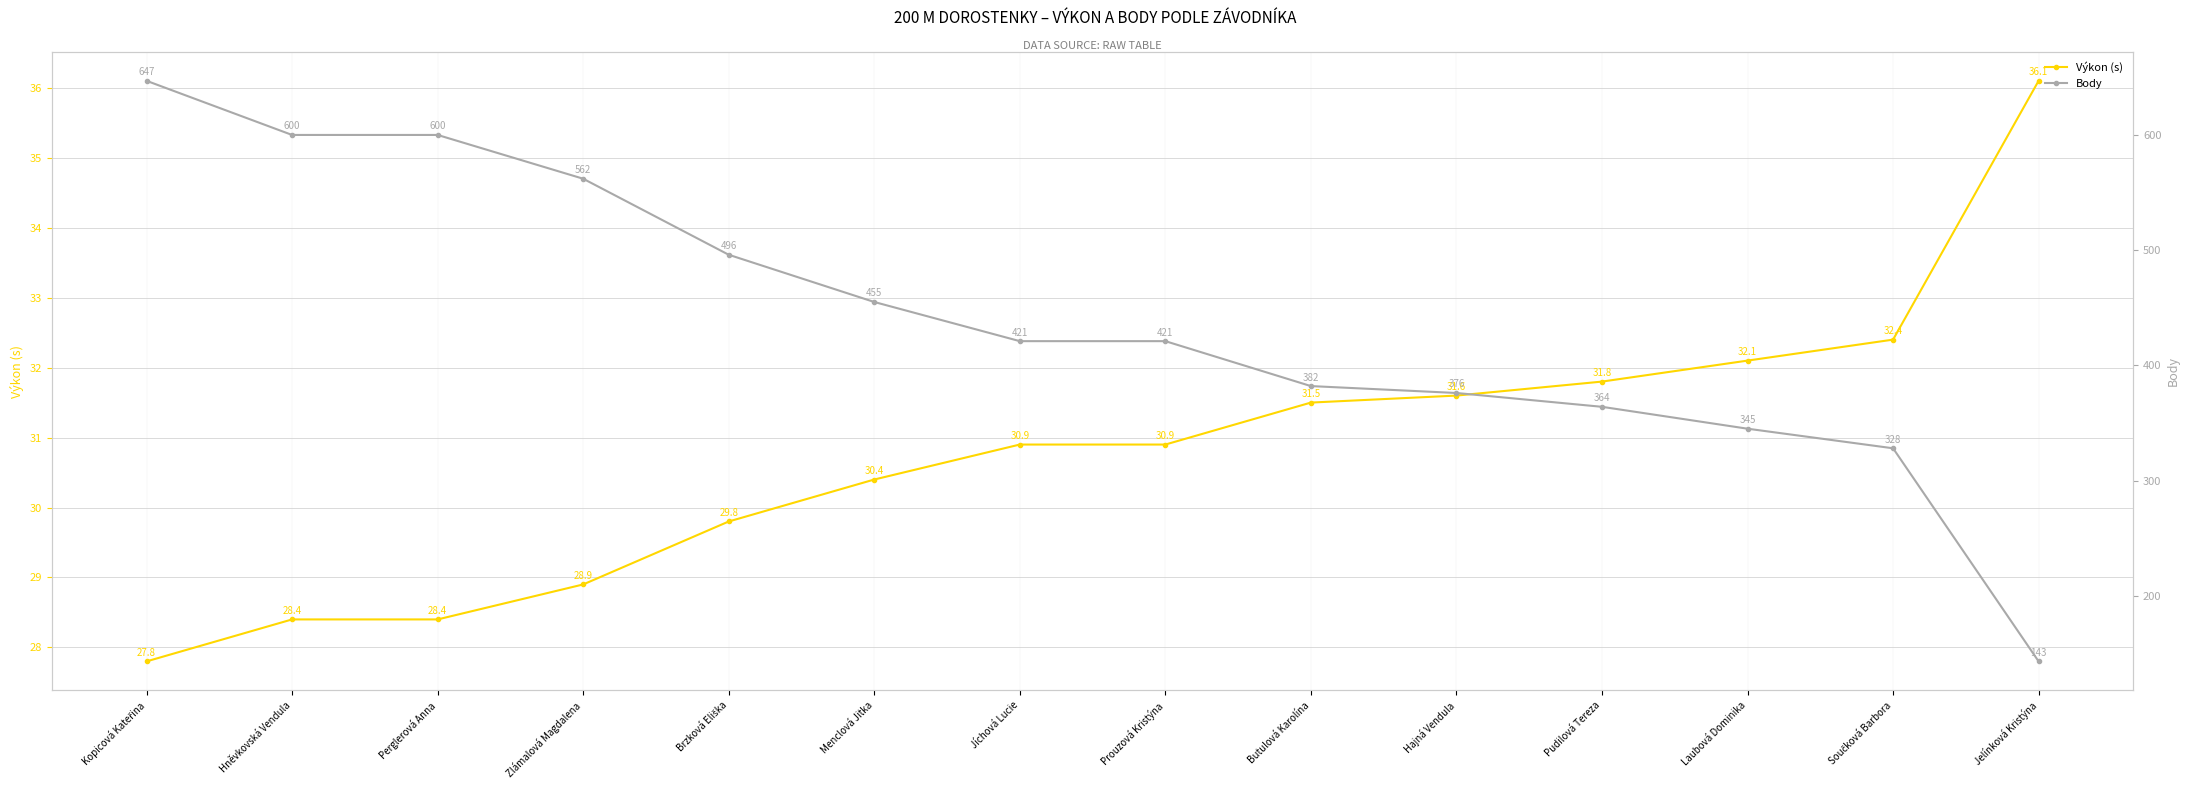

List the labels in order of Výkon (s) value, largest first.

Jelínková Kristýna, Součková Barbora, Laubová Dominika, Pudilová Tereza, Hajná Vendula, Butulová Karolína, Jíchová Lucie, Prouzová Kristýna, Menclová Jitka, Brzková Eliška, Zlámalová Magdalena, Hněvkovská Vendula, Perglerová Anna, Kopicová Kateřina